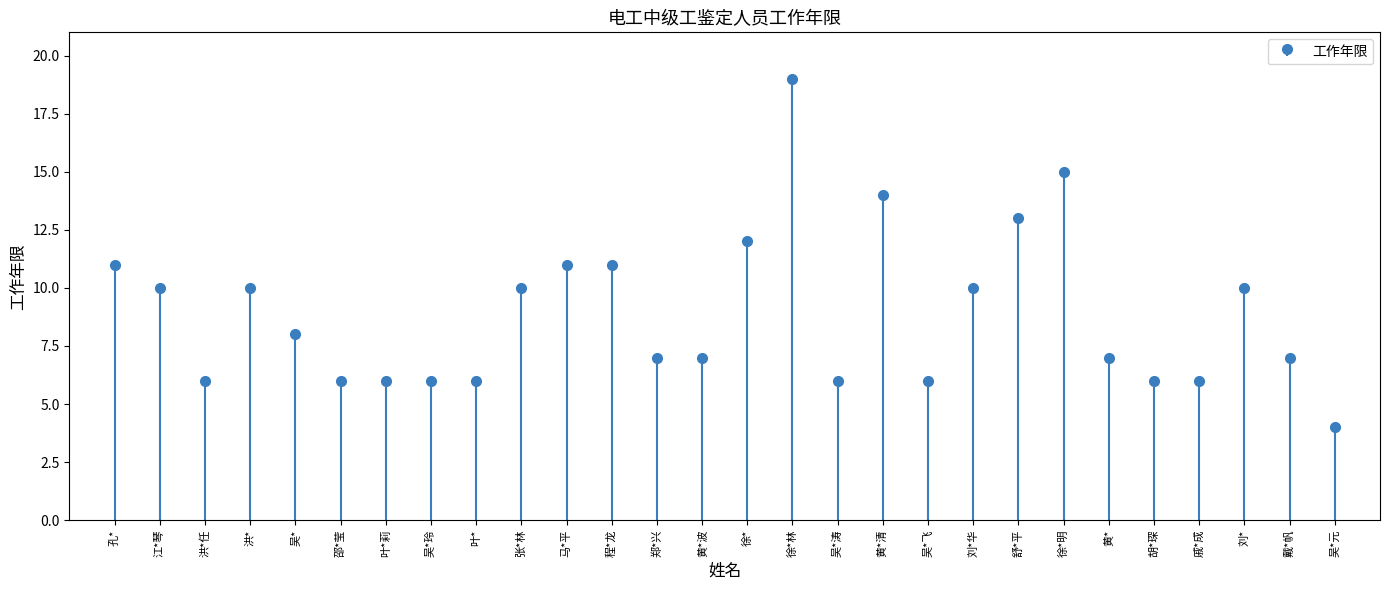

What is the label of the 26th bar from the left?

刘*